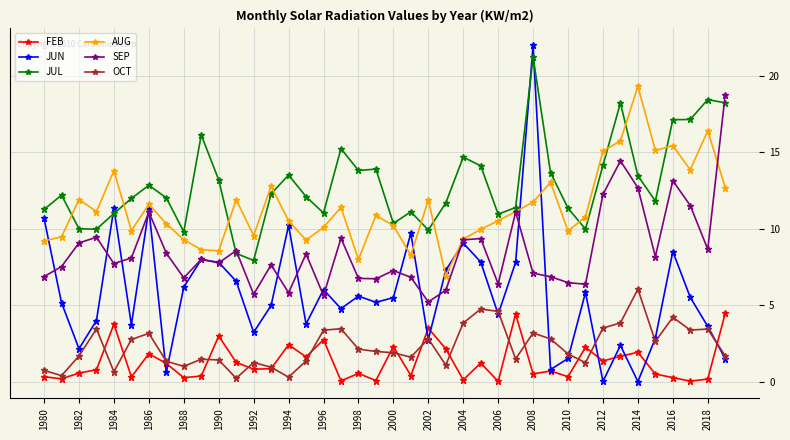

True or false: OCT and AUG intersect in this chart.

False